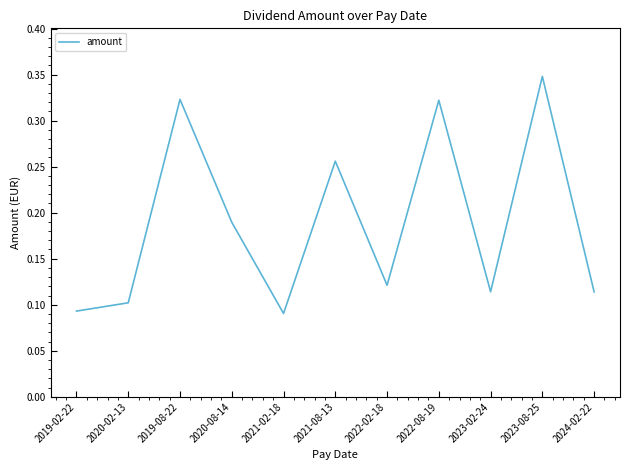

Is it true that the value at 2019-02-22 is 0.0?

False